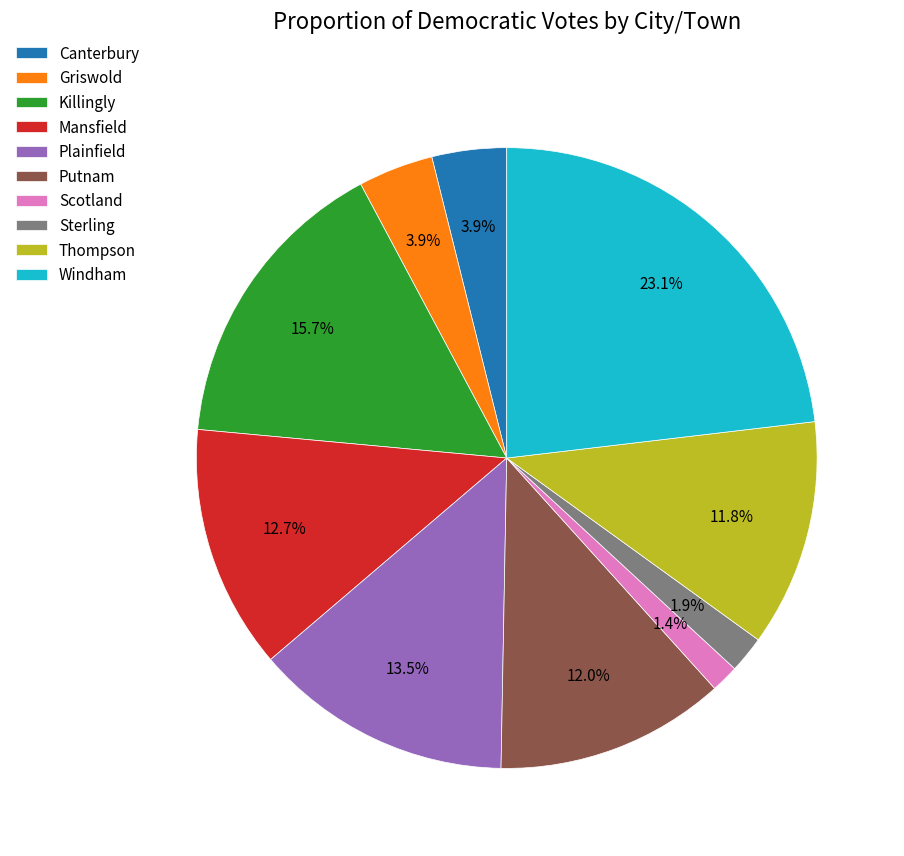

Count the number of slices in the pie.

10